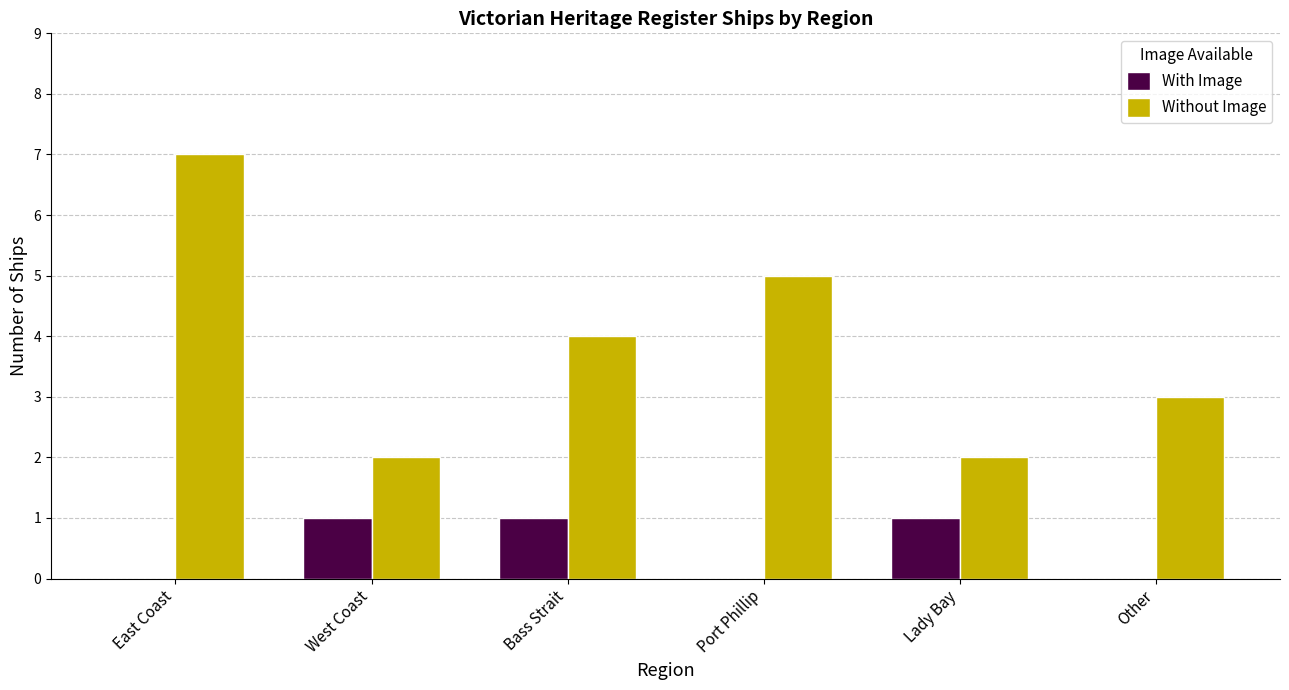

Which series changed the most between East Coast and West Coast?

Without Image